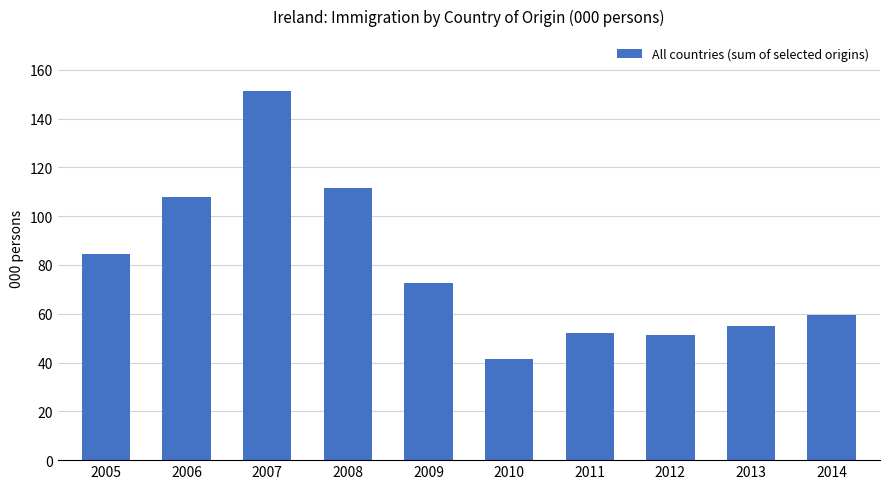

Are the bars horizontal?

No